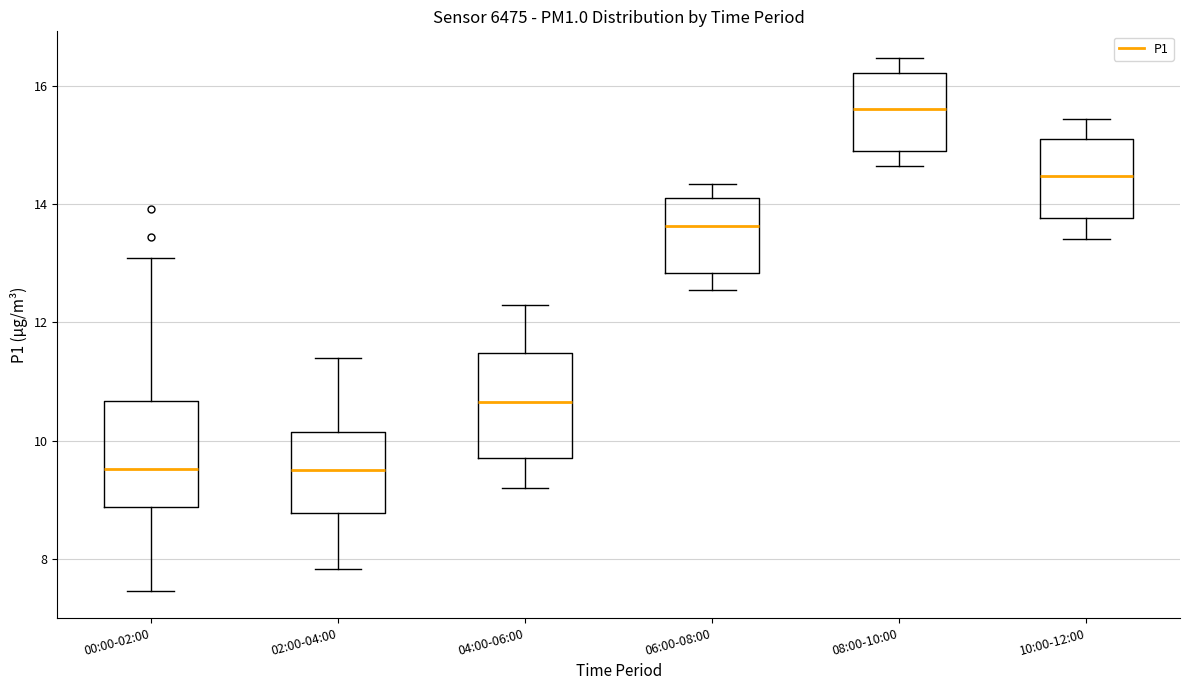

Reading left to right, transcribe this box plot: for each box, give where its median line is, the range the box spans, and where its two whiskers end, as read against the y-axis. The values are not printed on the chart, so give them approximately, as read against the axis.

00:00-02:00: median 9.6, box 8.8 to 10.6, whiskers 7.4 to 13.2
02:00-04:00: median 9.6, box 8.8 to 10.2, whiskers 7.8 to 11.4
04:00-06:00: median 10.6, box 9.8 to 11.4, whiskers 9.2 to 12.4
06:00-08:00: median 13.6, box 12.8 to 14.2, whiskers 12.6 to 14.4
08:00-10:00: median 15.6, box 15.0 to 16.2, whiskers 14.6 to 16.4
10:00-12:00: median 14.4, box 13.8 to 15.2, whiskers 13.4 to 15.4